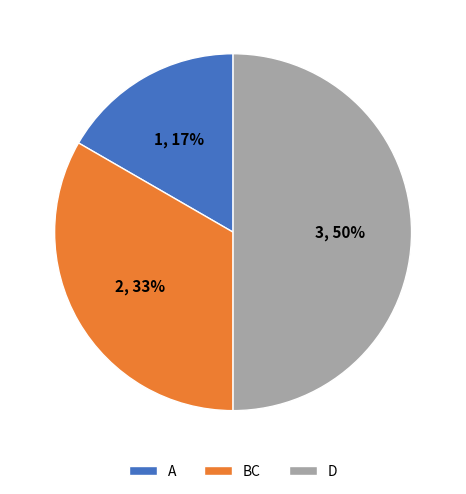

To the nearest percent, what is the average slice percentage?

33%